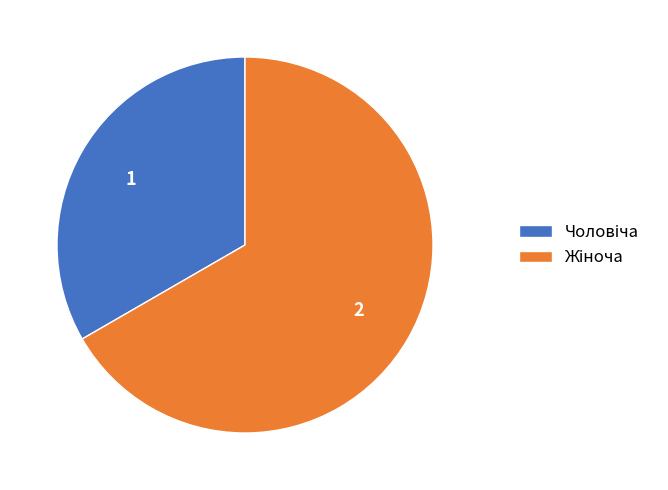

Is there any slice that represents more than half of the pie?

Yes